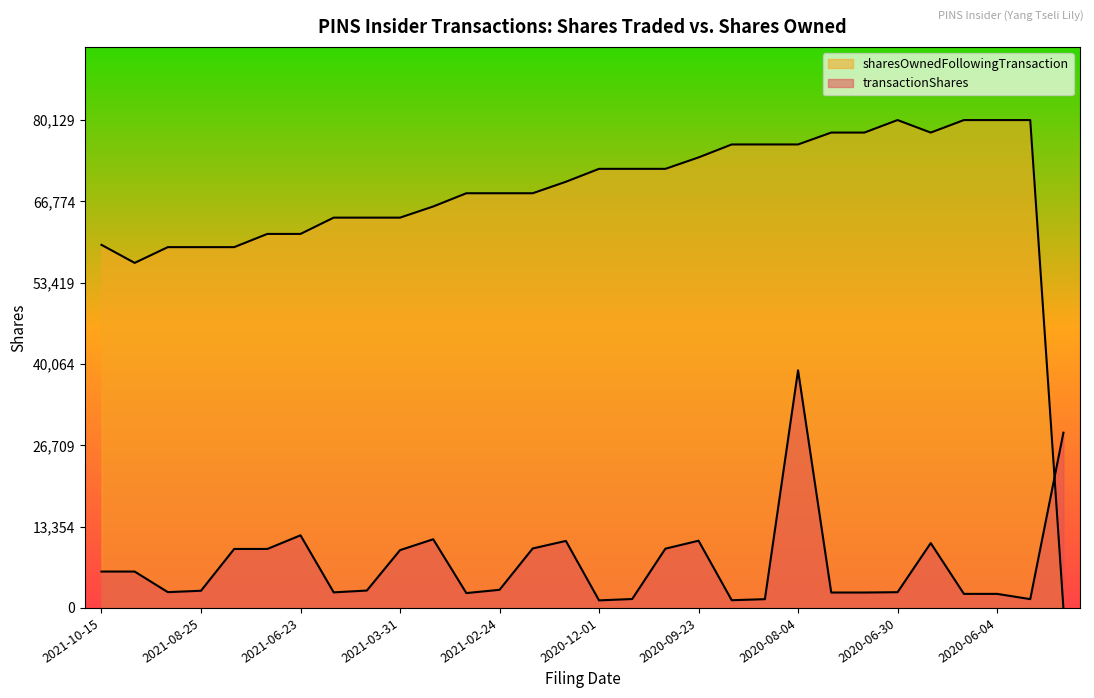

How many data points in transactionShares are above 2977?

14